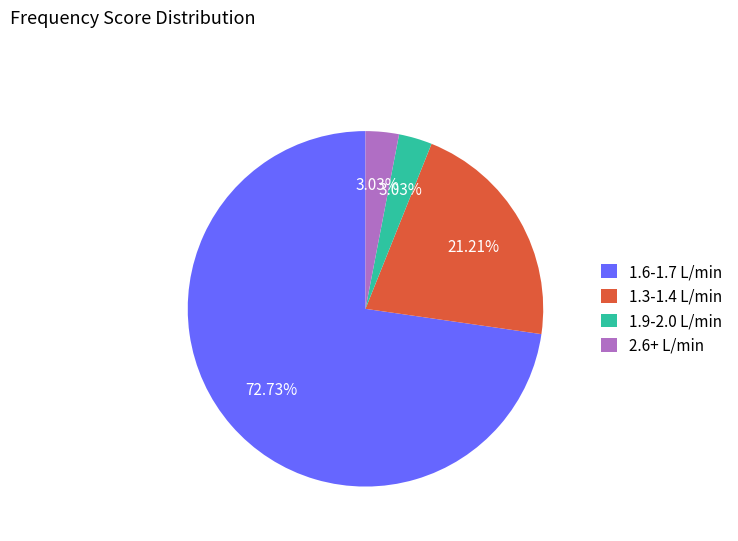

Do 1.6-1.7 L/min and 2.6+ L/min together represent more than half of the pie?

Yes